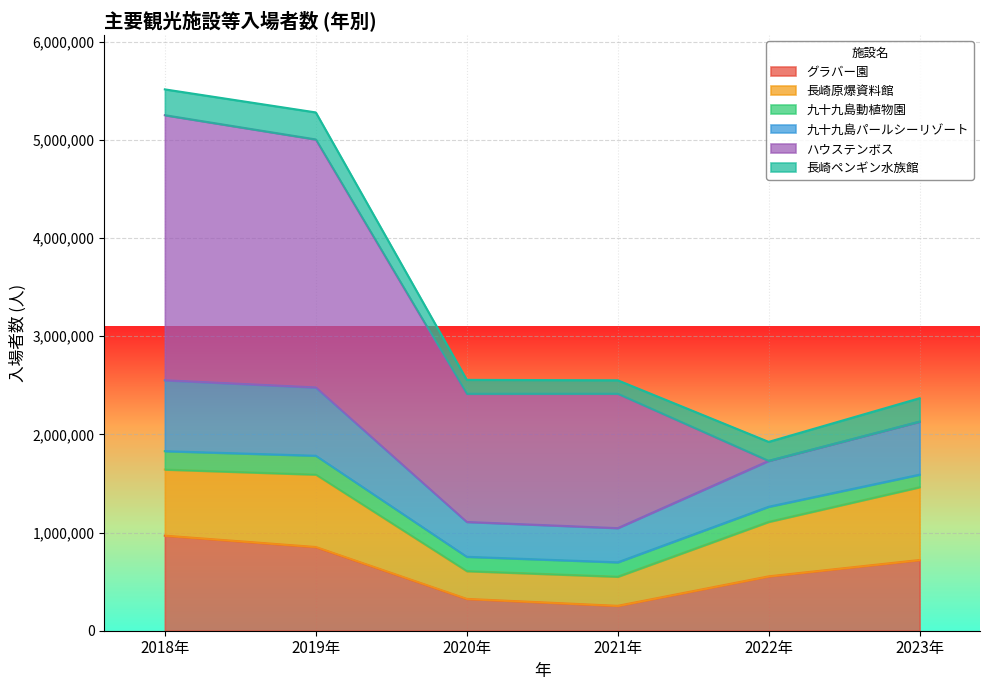

Is it true that 九十九島パールシーリゾート equals 4111847 at 2018年?

False